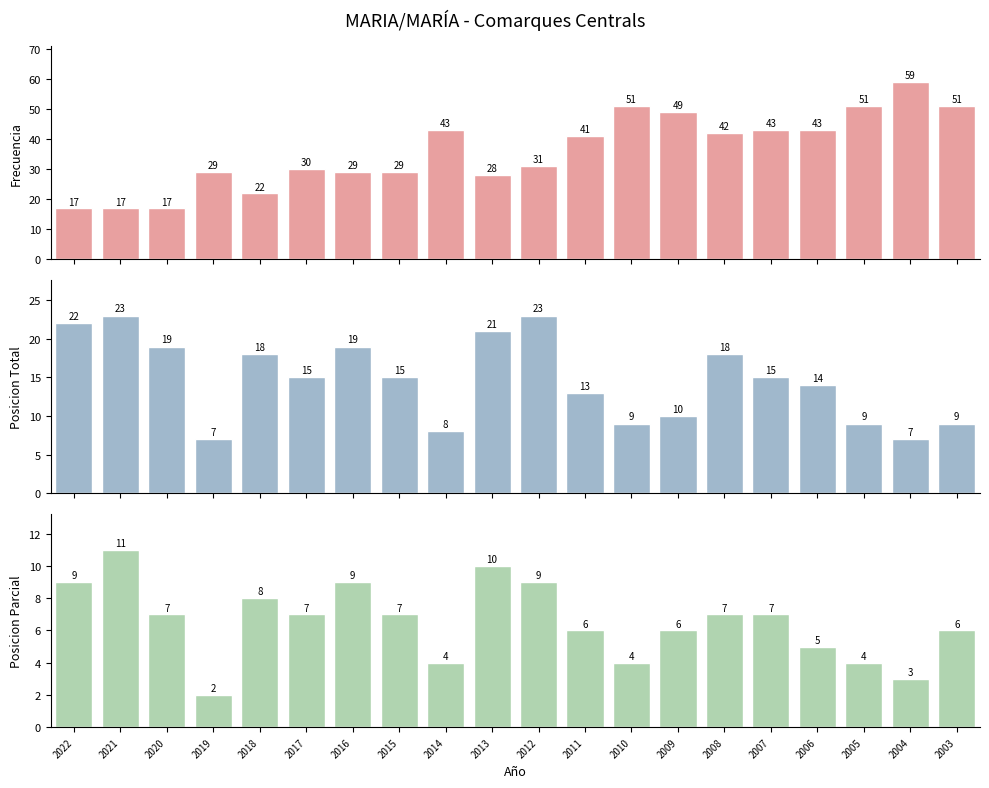

What is the value of the Posicion_Parcial bar at the 5th from the left?

8